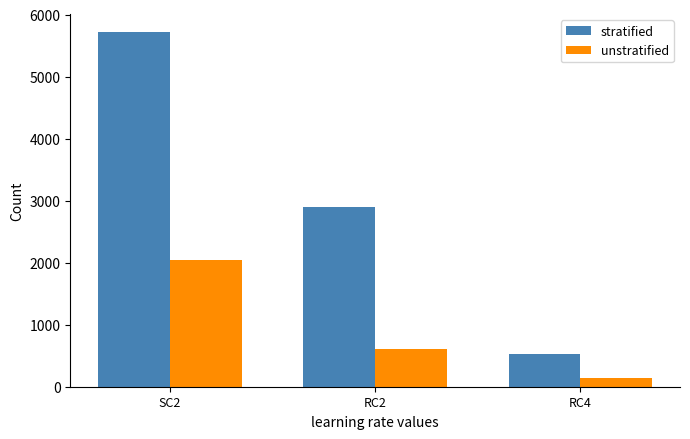

At which label does stratified reach its peak?

SC2